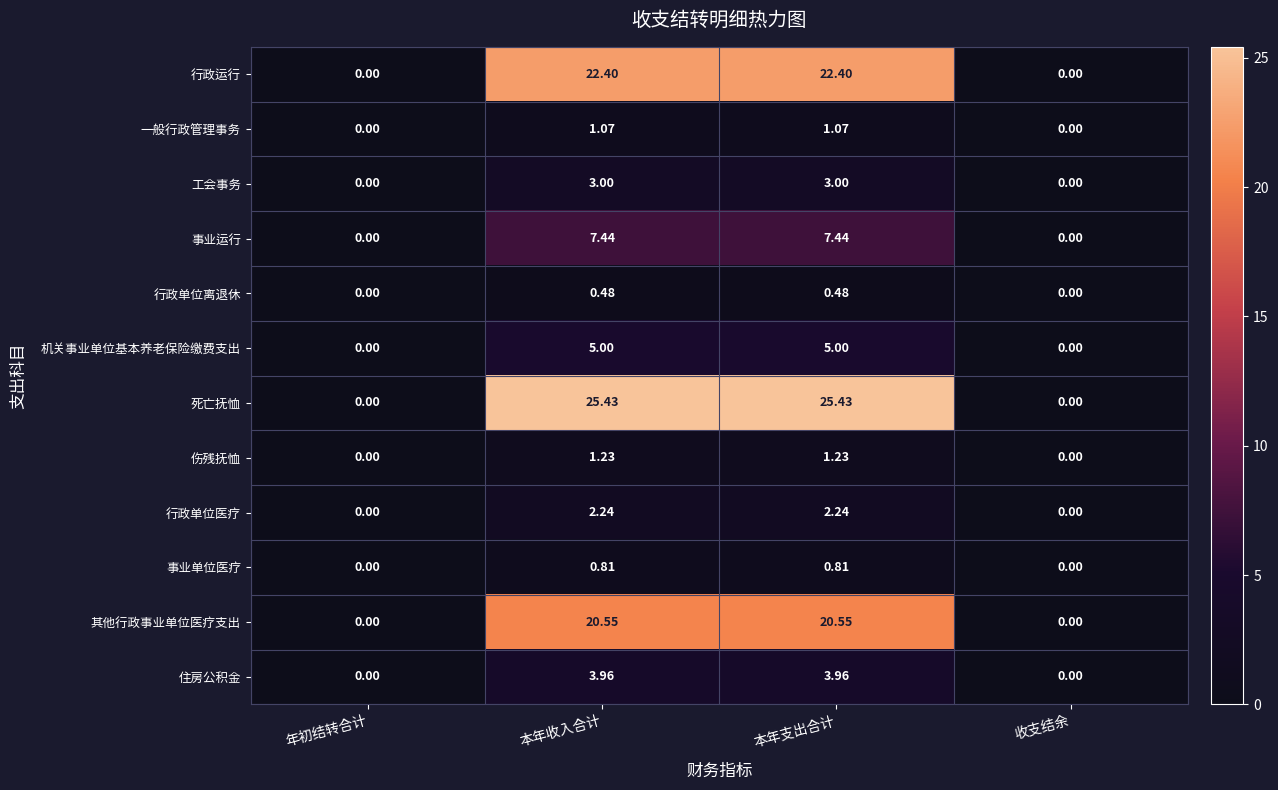

Which series has the largest total across all categories?

死亡抚恤